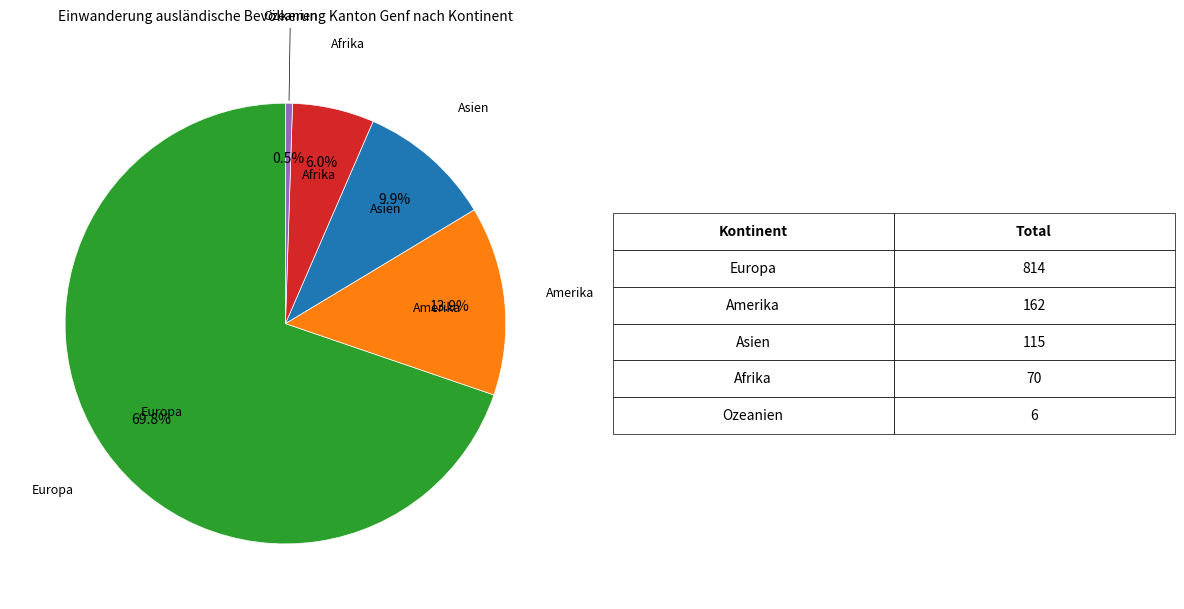

Is there a majority slice in this chart?

Yes